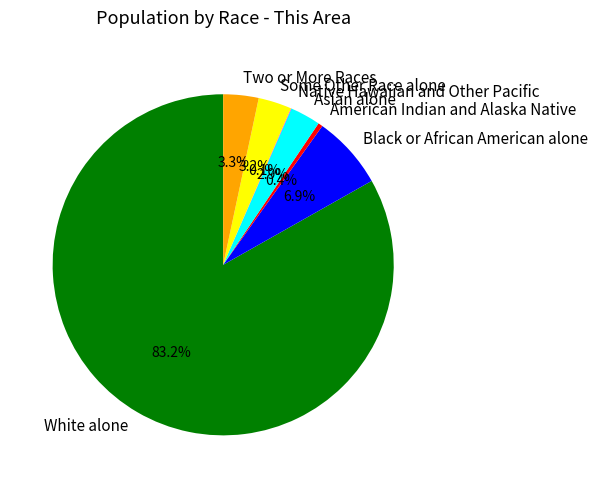

Which slice represents more than half of the pie?

White alone